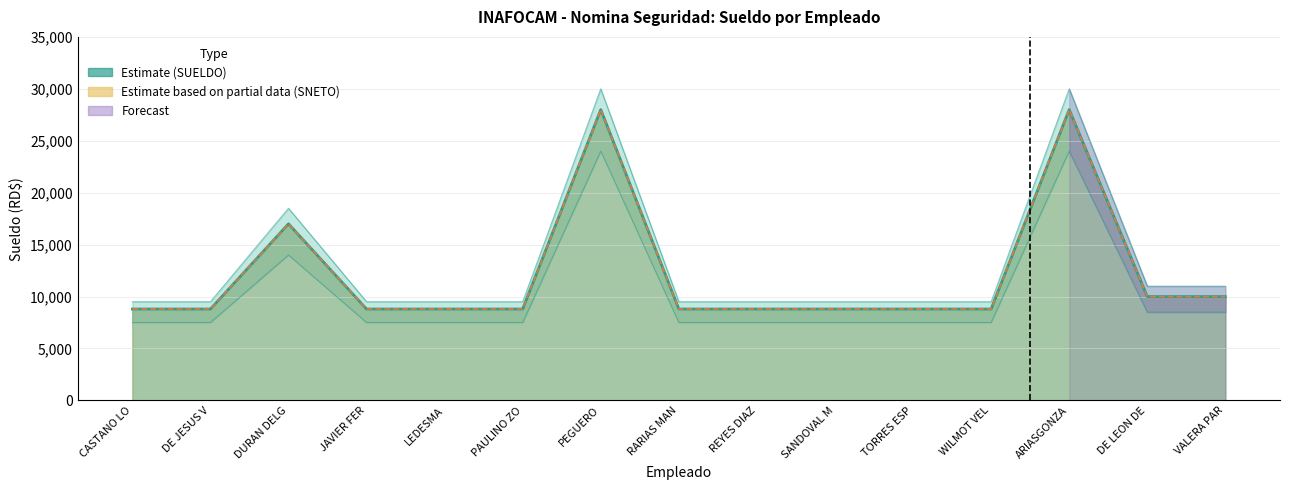

Which series has the widest spread of values?

SUELDO